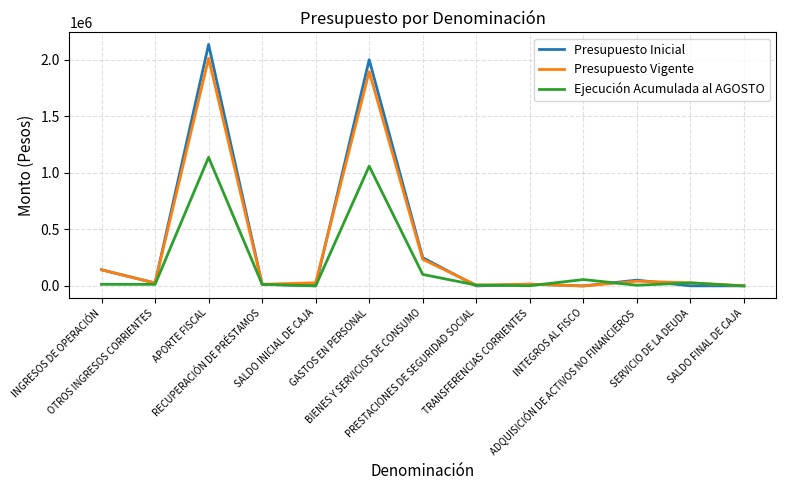

Where is the first local maximum for Presupuesto Vigente?

APORTE FISCAL